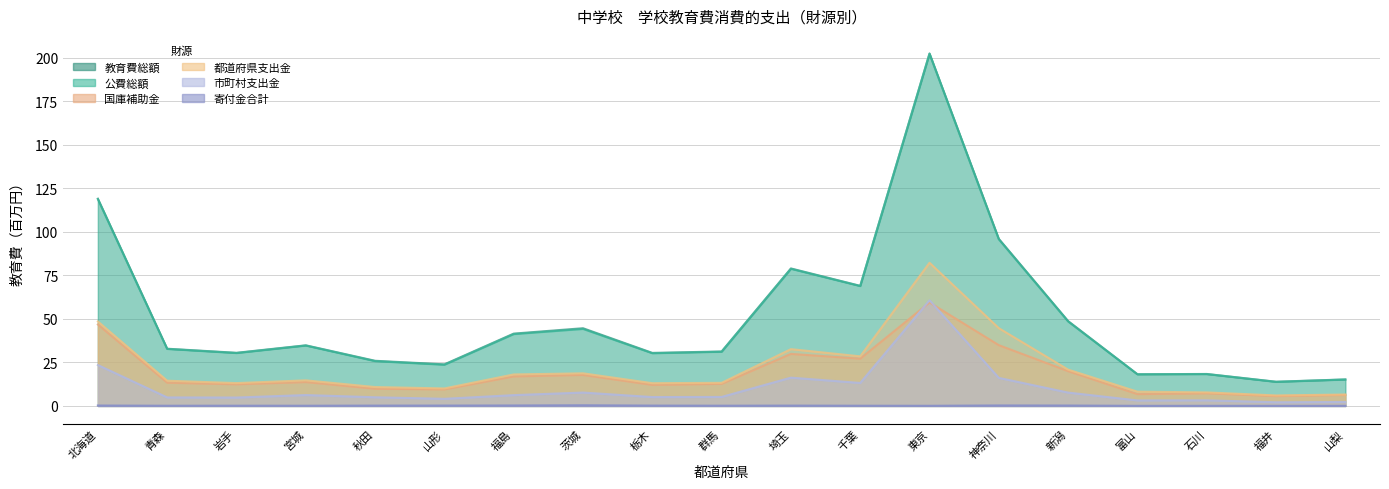

Between 福島 and 岩手, which is larger?

福島